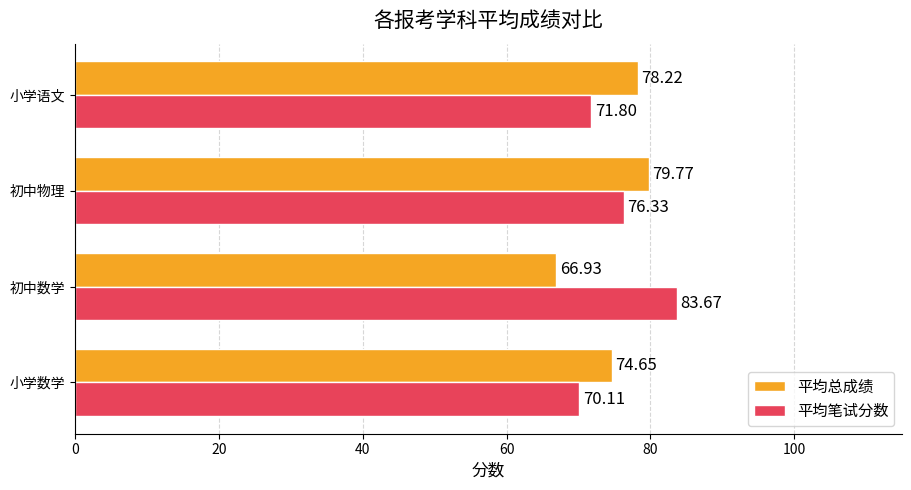

What is the total value across all series at 小学数学?

144.8